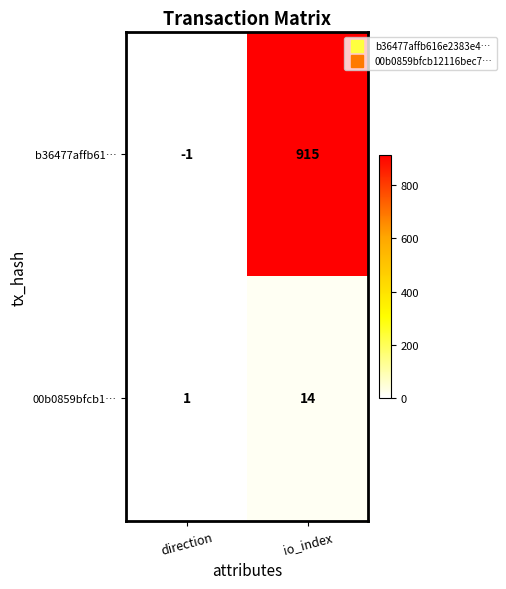

Reading right to left, extract all data points from this chart.

b36477affb61…: 915	-1
00b0859bfcb1…: 14	1